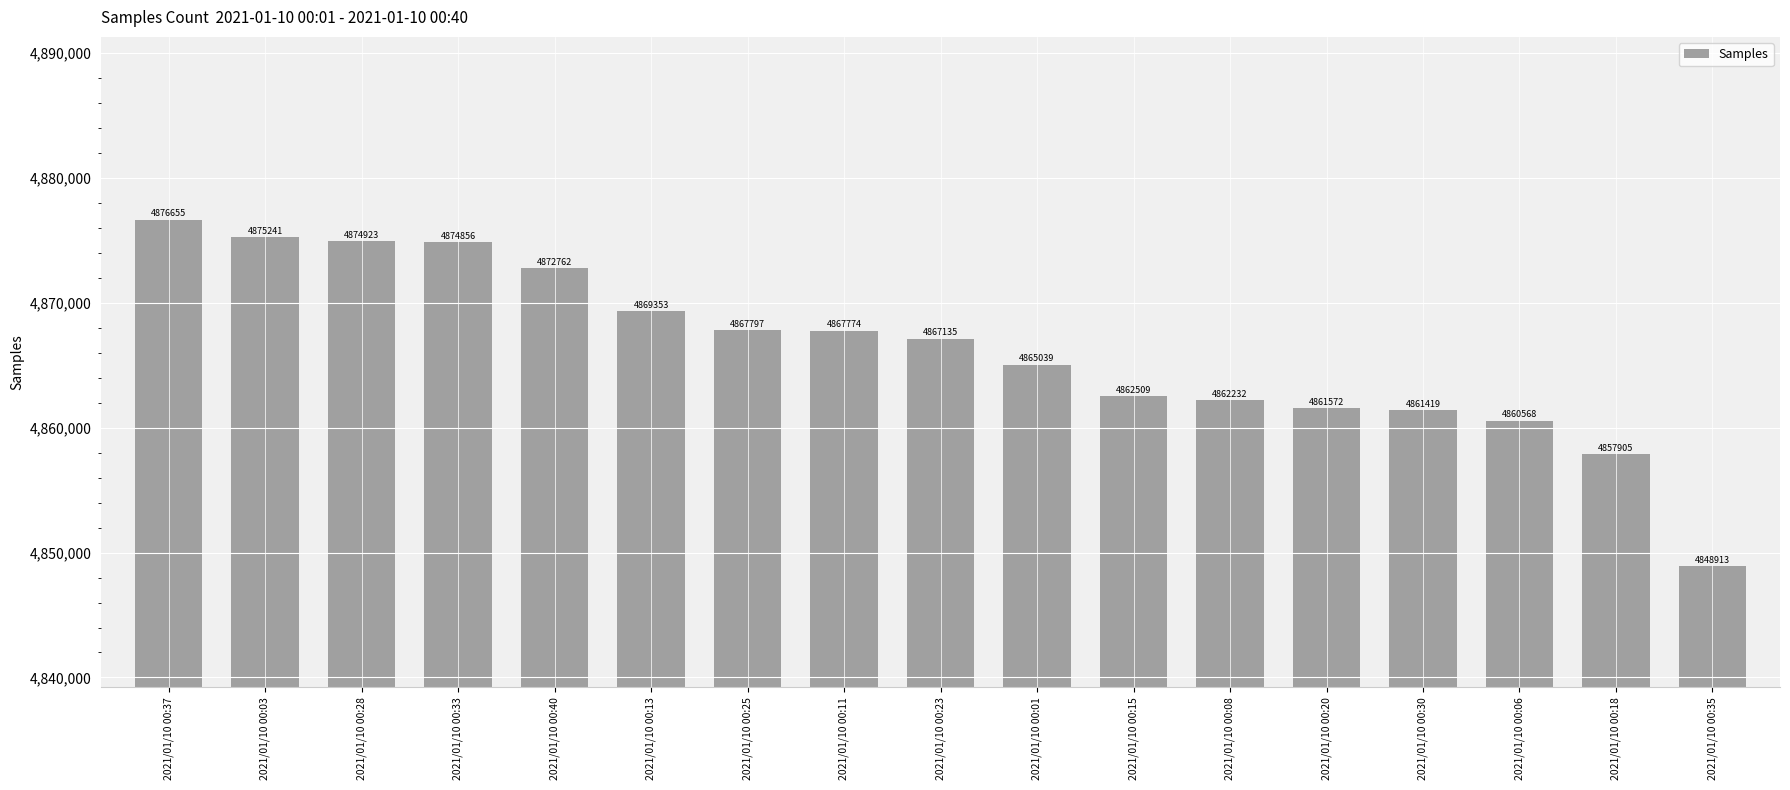

Reading left to right, extract all data points from this chart.

2021/01/10 00:37=4876655	2021/01/10 00:03=4875241	2021/01/10 00:28=4874923	2021/01/10 00:33=4874856	2021/01/10 00:40=4872762	2021/01/10 00:13=4869353	2021/01/10 00:25=4867797	2021/01/10 00:11=4867774	2021/01/10 00:23=4867135	2021/01/10 00:01=4865039	2021/01/10 00:15=4862509	2021/01/10 00:08=4862232	2021/01/10 00:20=4861572	2021/01/10 00:30=4861419	2021/01/10 00:06=4860568	2021/01/10 00:18=4857905	2021/01/10 00:35=4848913